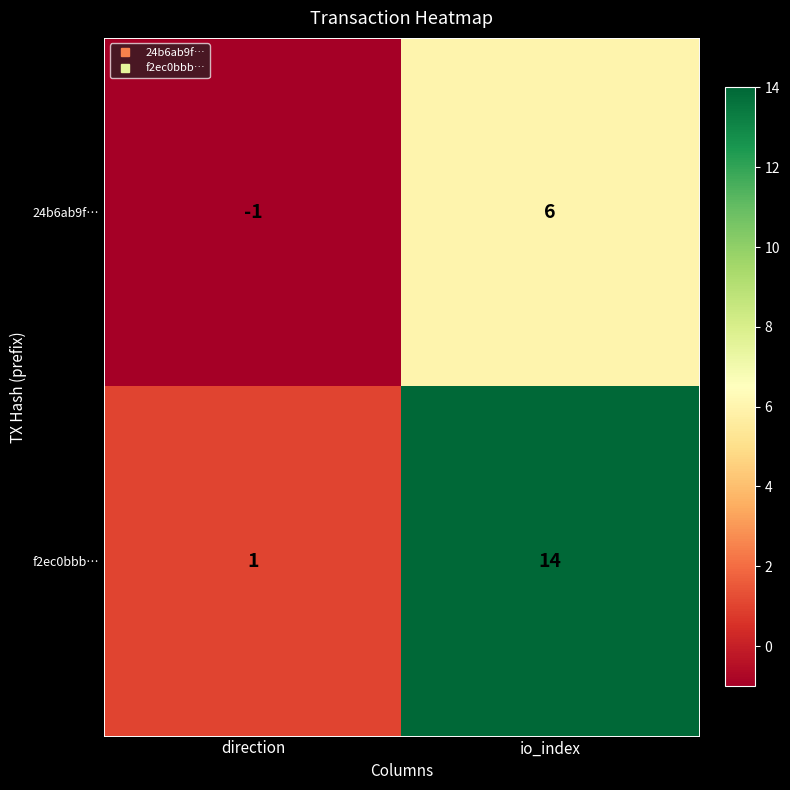

Which series has the largest range (max minus min)?

f2ec0bbb…